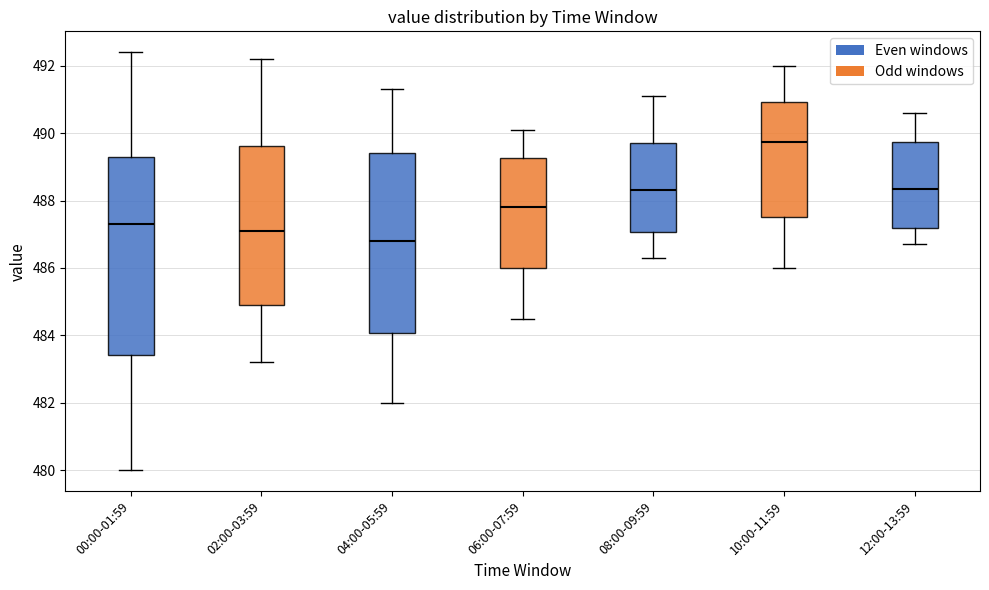

Comparing the boxes themselves (not the whiskers), which one is the tallest?

00:00-01:59